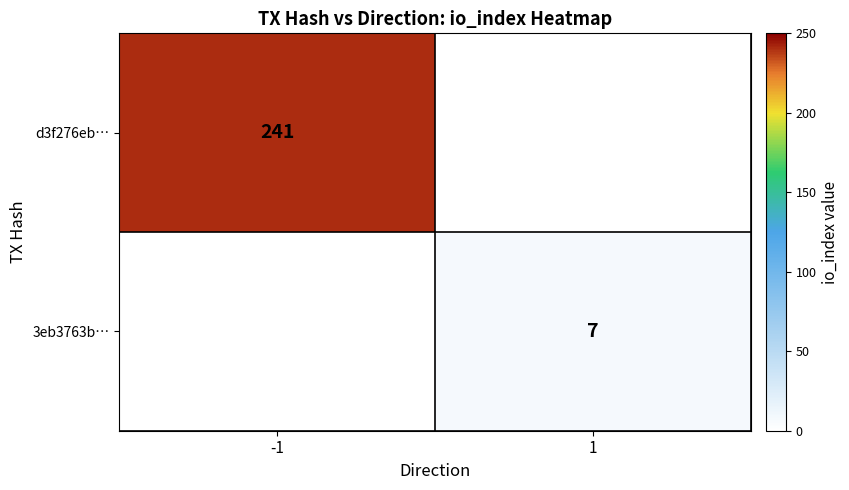

Is it true that d3f276eb… equals 241 at -1?

True